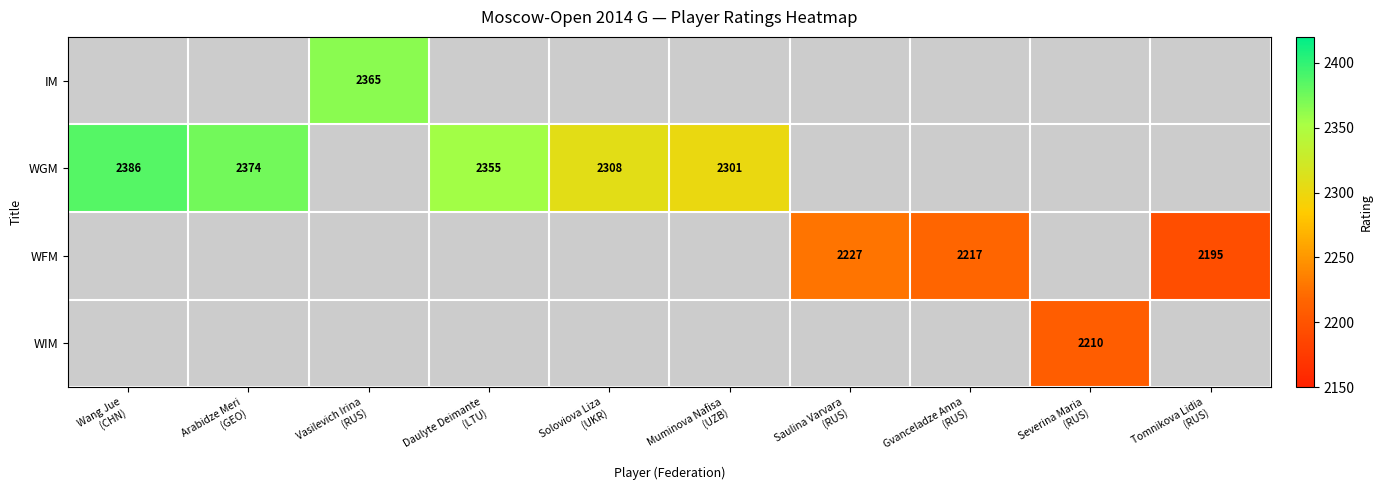

List the series in order of their overall mean, lowest first.

IM, WGM, WFM, WIM